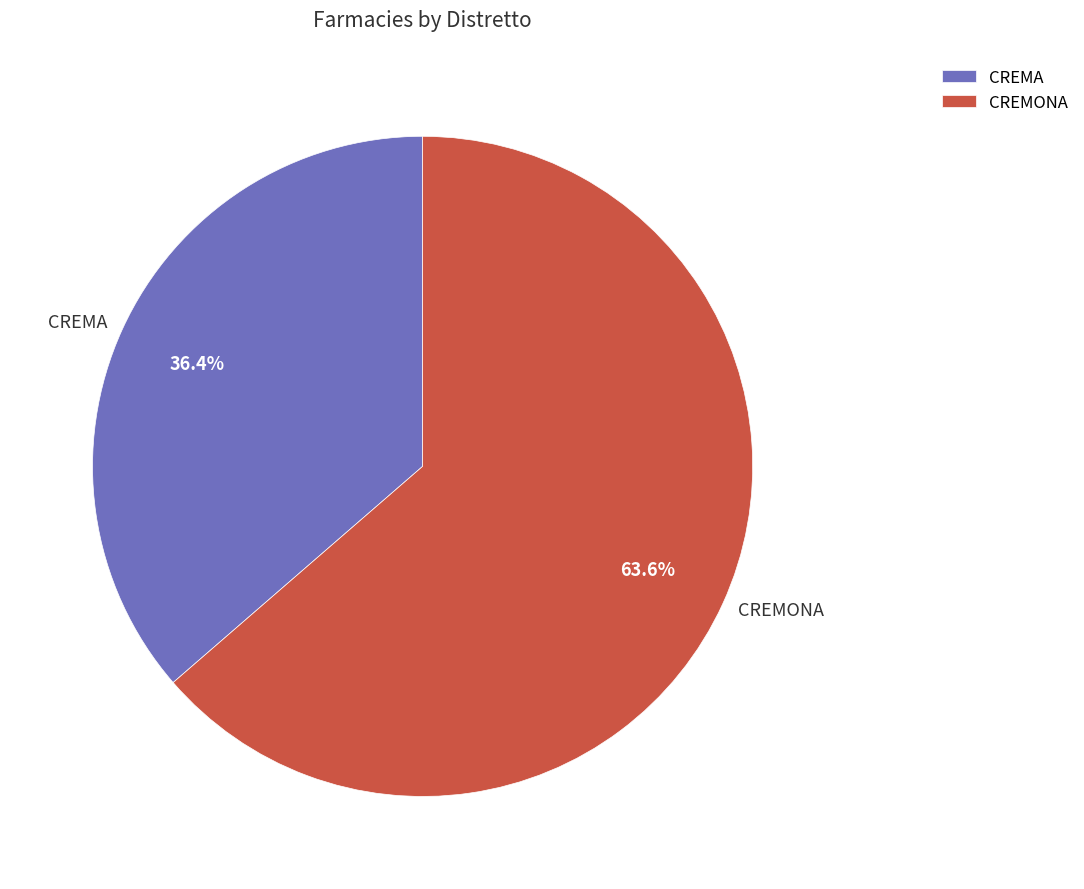

Which slice is the largest?

CREMONA